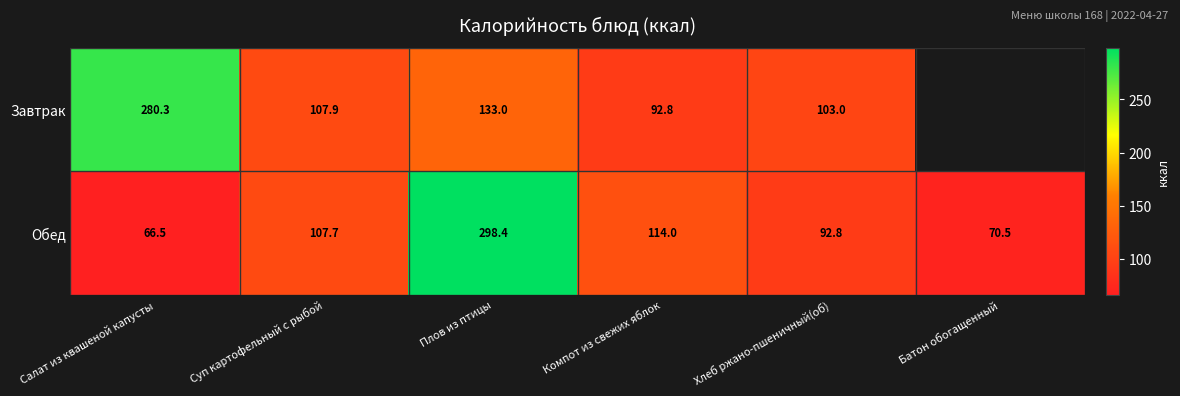

Rank the categories by Обед value from highest to lowest.

Плов из птицы, Компот из свежих яблок, Суп картофельный с рыбой, Хлеб ржано-пшеничный(об), Батон обогащенный, Салат из квашеной капусты